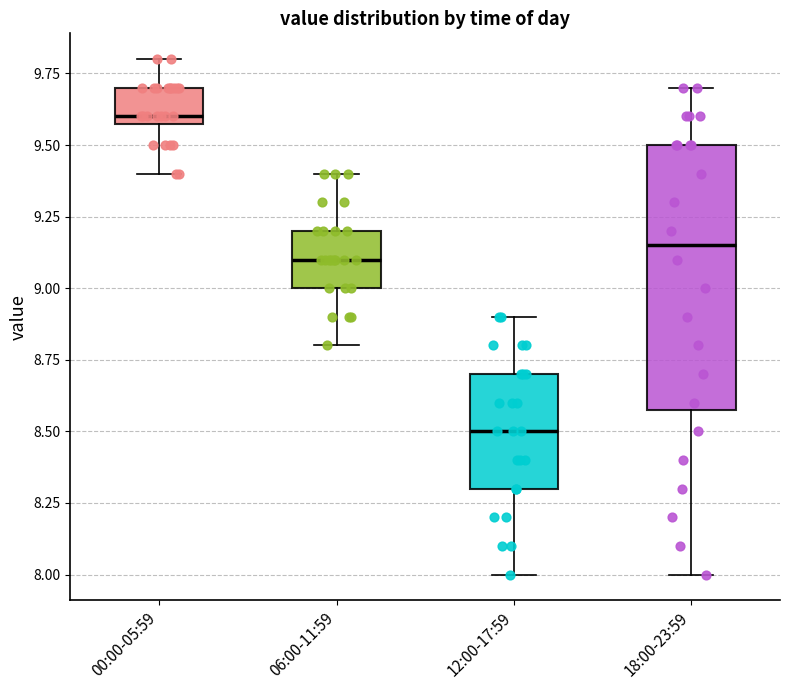

Which box's median line is the highest?

00:00-05:59